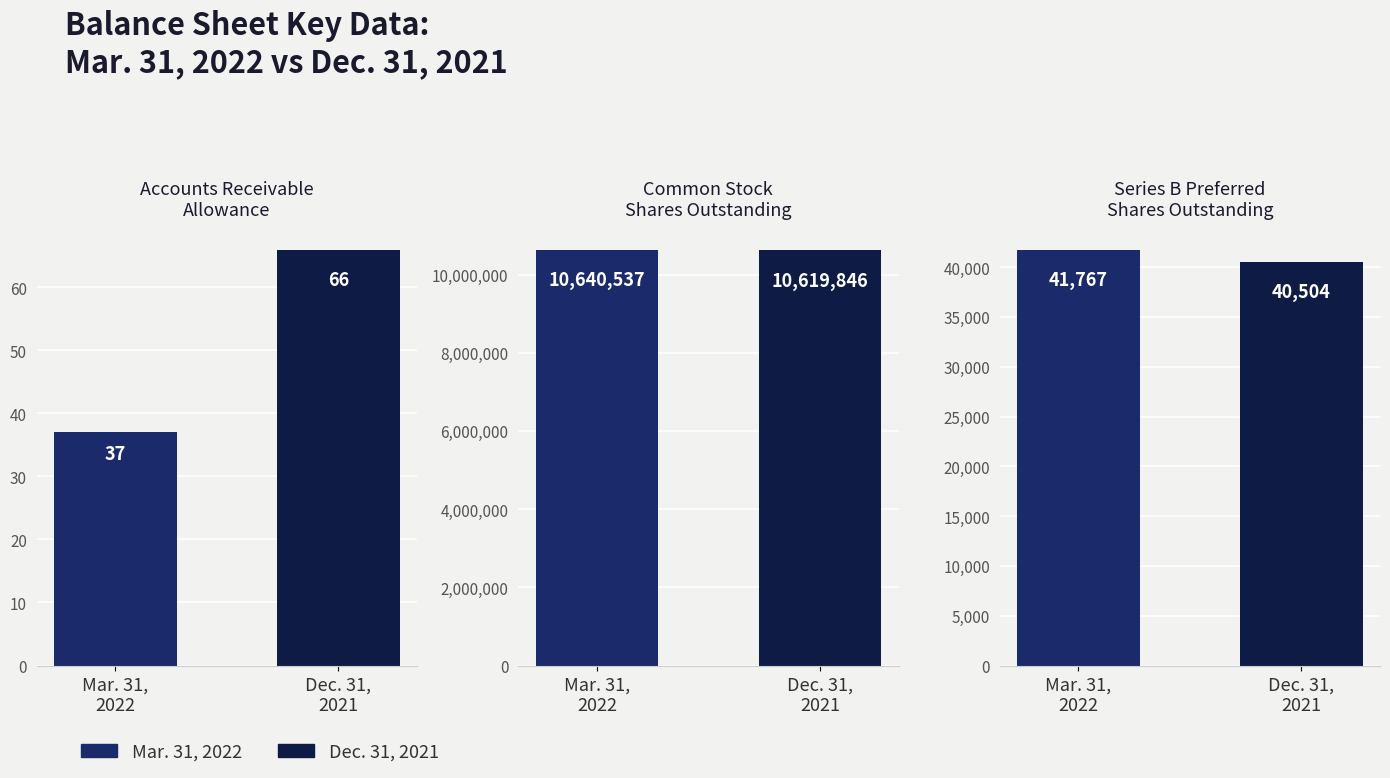

Is the value of Dec. 31, 2021 at Common stock shares outstanding greater than the value of Mar. 31, 2022 at Accounts receivable allowance?

Yes